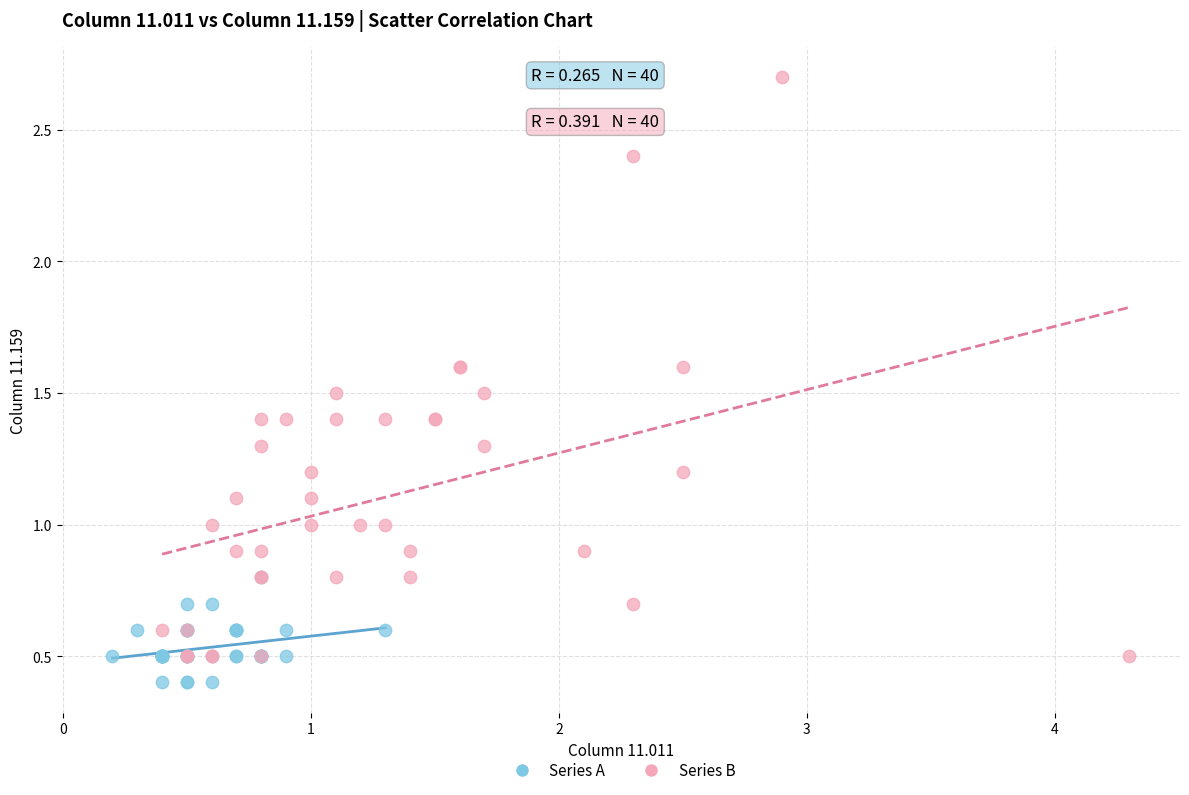

Which series has the largest Y range (max minus min)?

Series B